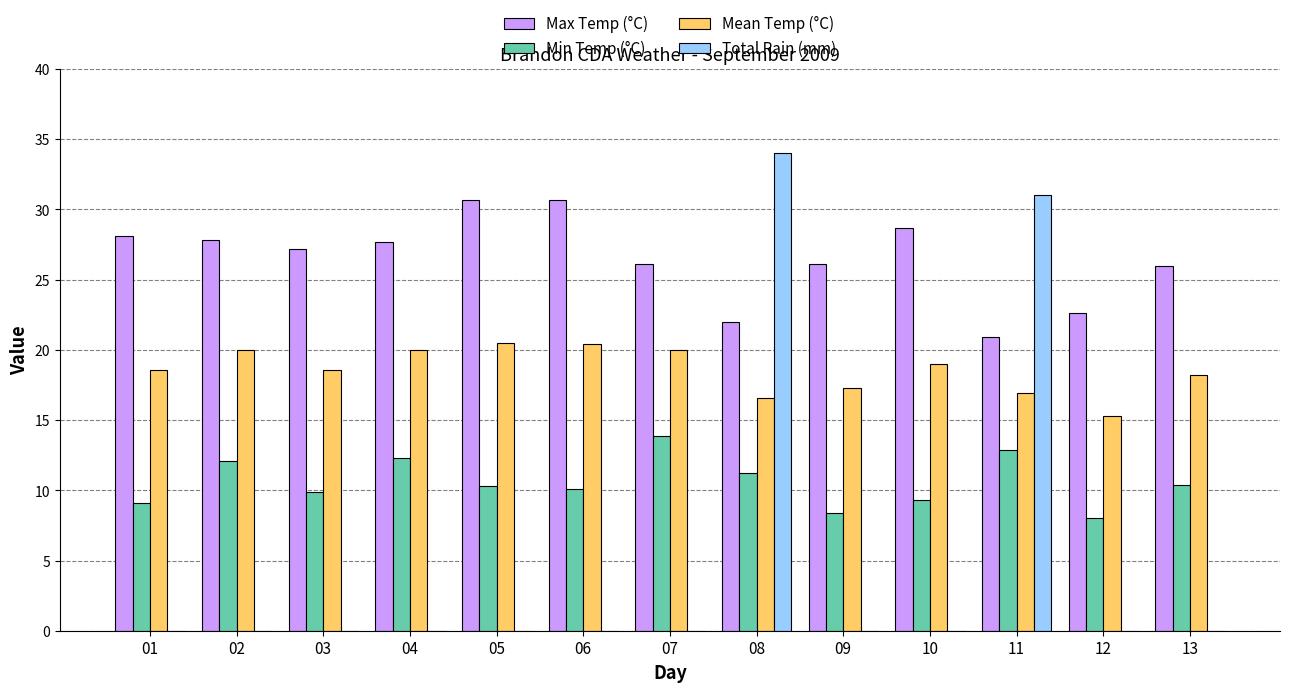

What are all the series names shown in the legend?

Max Temp (°C), Min Temp (°C), Mean Temp (°C), Total Rain (mm)